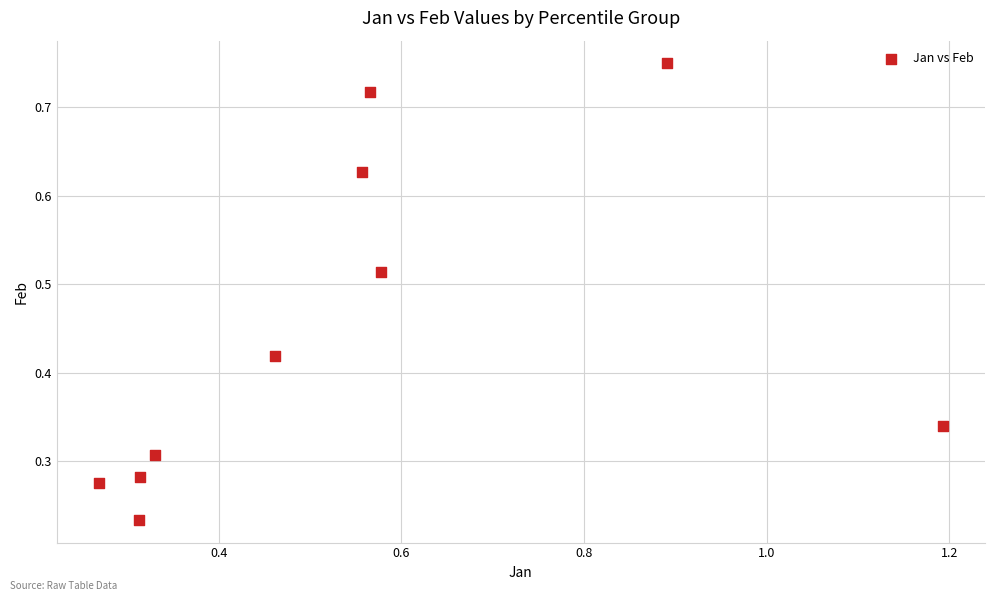

What is the range of X values (max minus min)?

0.9